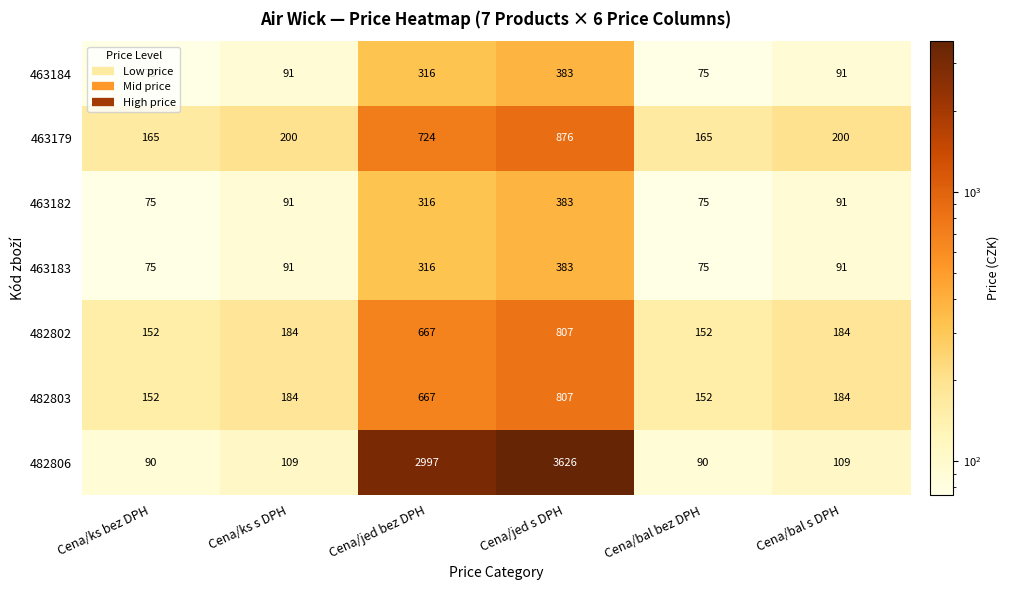

What is the maximum value shown in the chart?

3626